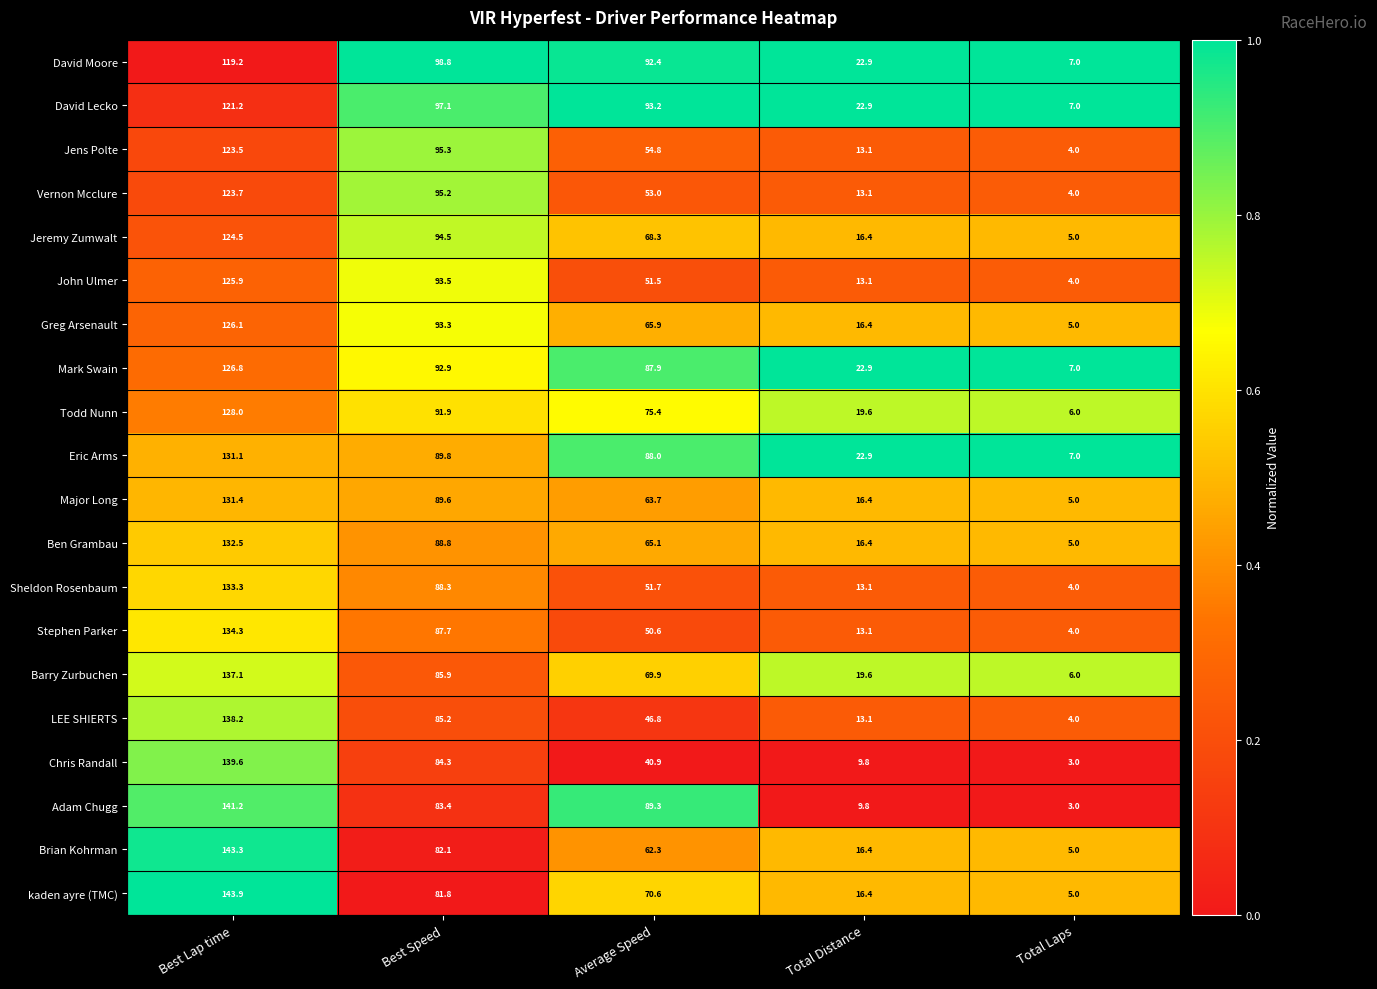

At which category does the chart reach its minimum across all series?

Total Laps